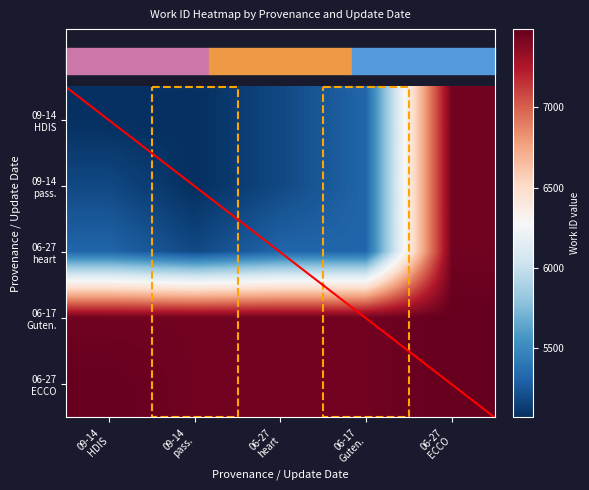

Rank the series by their maximum value, from lowest to highest.

09-14 HDIS, 09-14 pass., 06-27 heart, 06-17 Guten., 06-27 ECCO